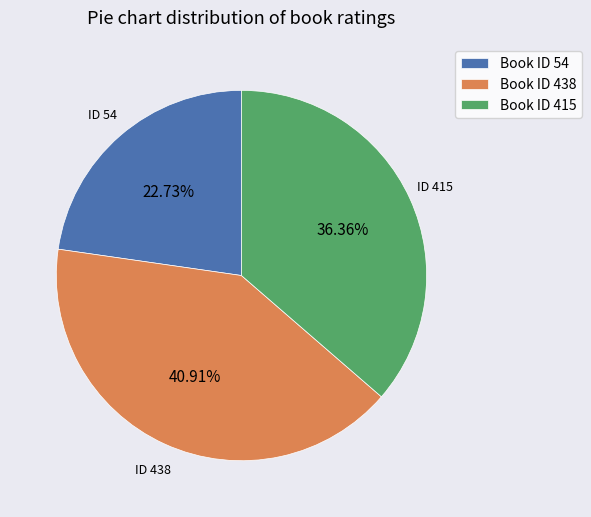

Rank the categories by value from highest to lowest.

Book ID 438, Book ID 415, Book ID 54